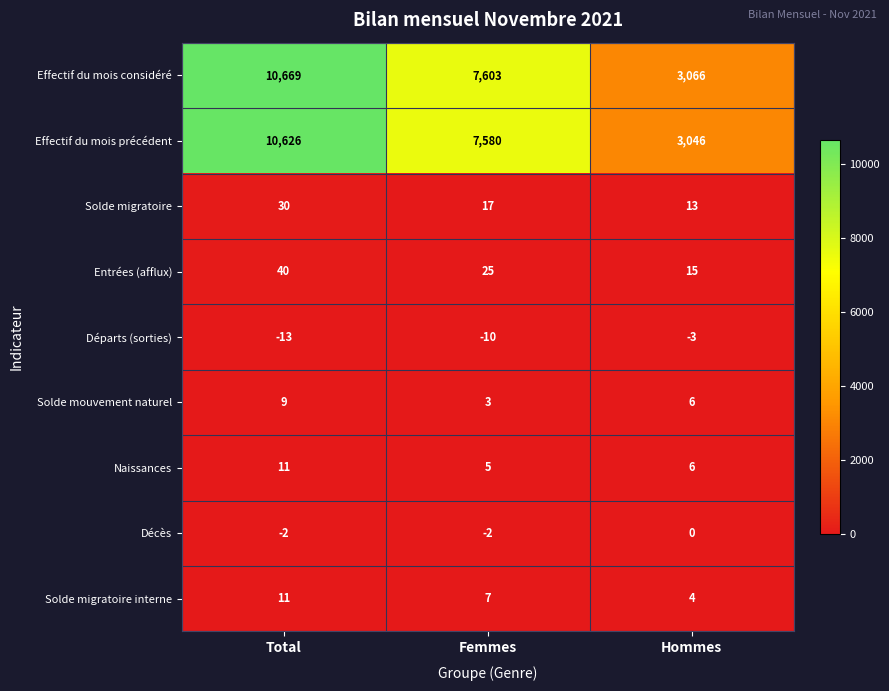

Which series has the widest spread of values?

Effectif du mois considéré